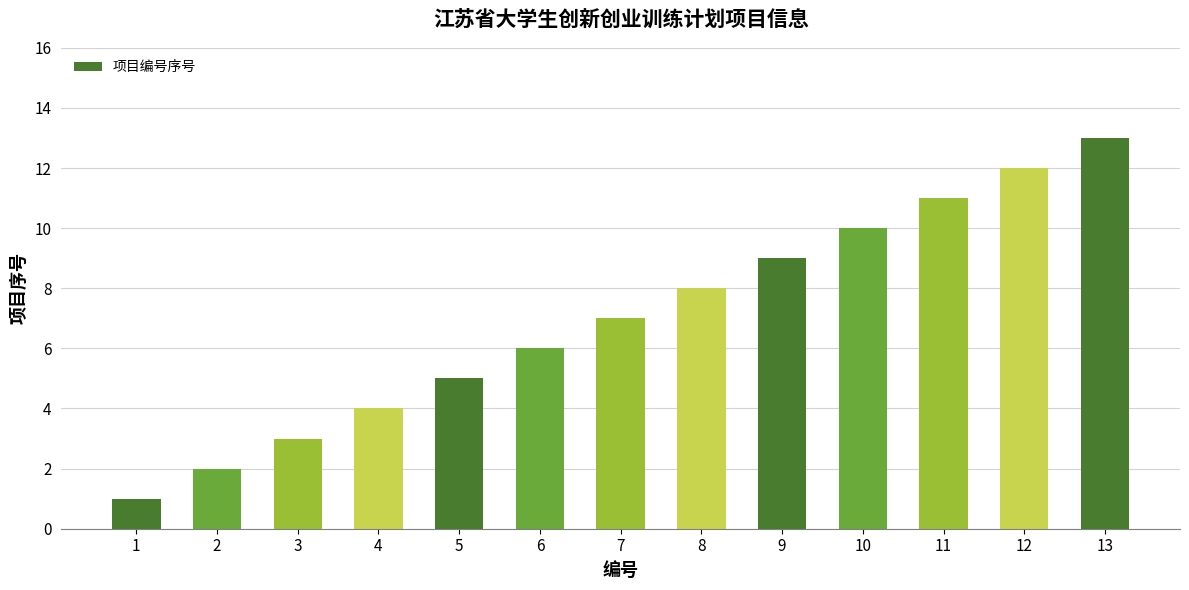

What is the difference between the maximum and minimum values?

12